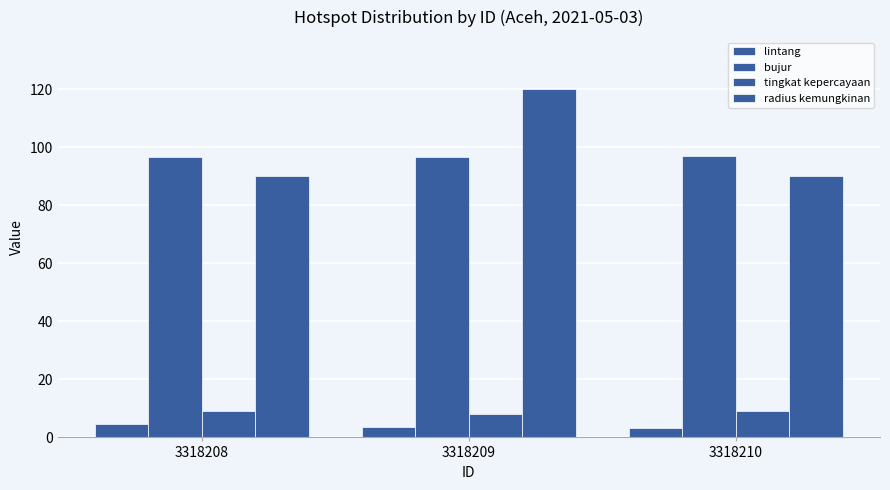

What is the difference between the maximum and minimum values in the lintang series?

1.4